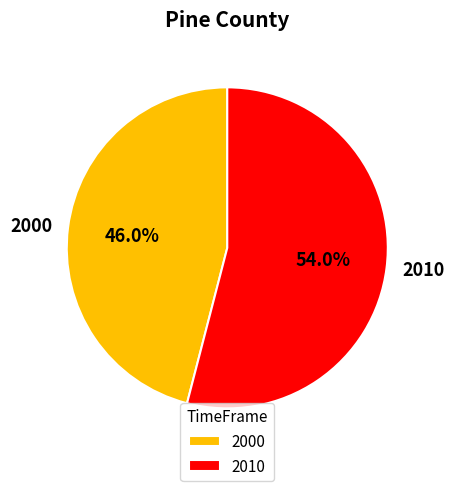

Does 2010 account for over 50% of the chart?

Yes